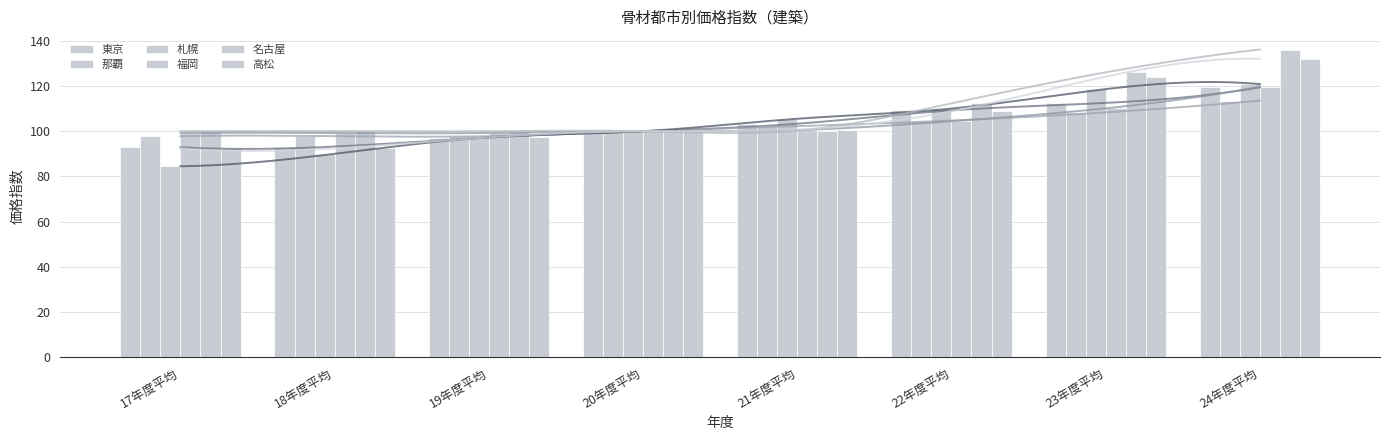

List the series in order of their peak value, lowest first.

那覇, 東京, 福岡, 札幌, 高松, 名古屋